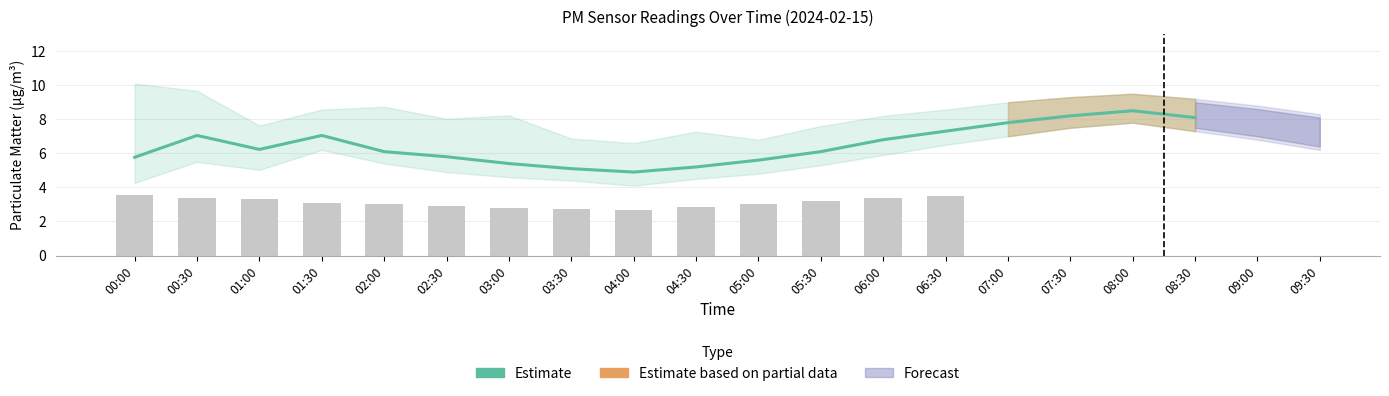

What is the difference between the maximum and minimum values?

3.6